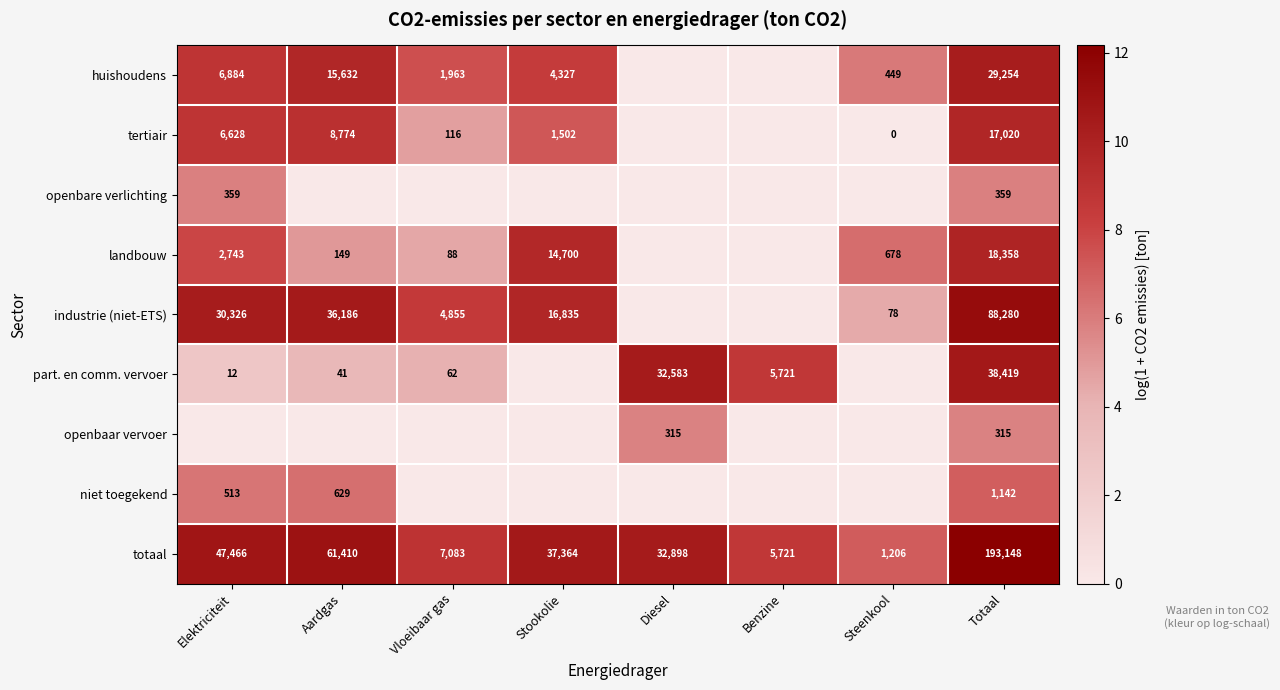

The value of huishoudens at Stookolie is 4327. True or false?

True